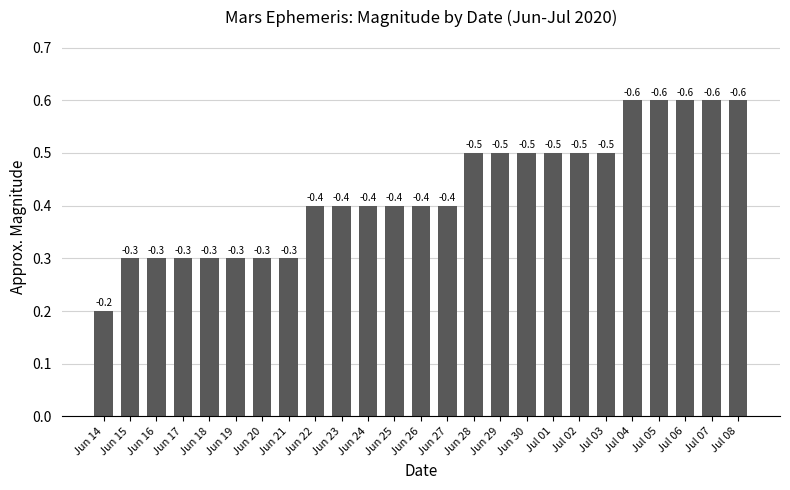

What is the average value?

0.4